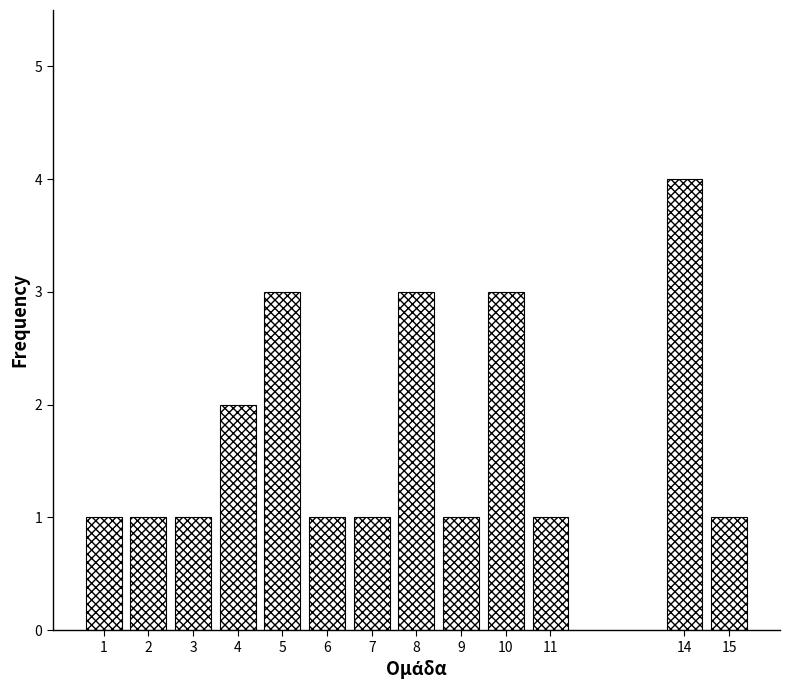

Reading left to right, transcribe all the data shown in this chart.

1	1	1	2	3	1	1	3	1	3	1	4	1